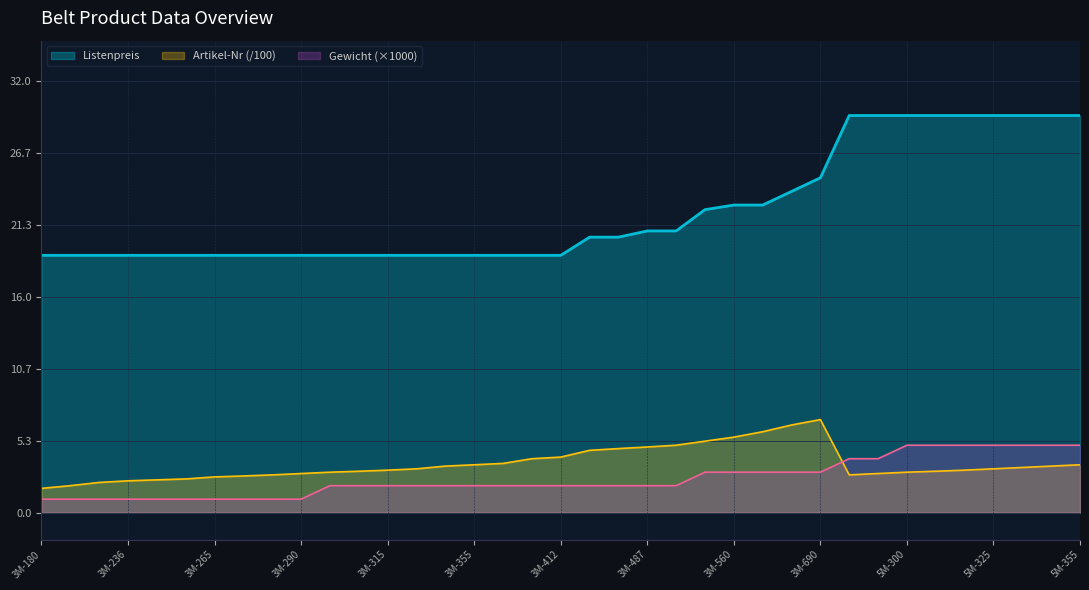

At which category is the sum across all series the highest?

5M-355